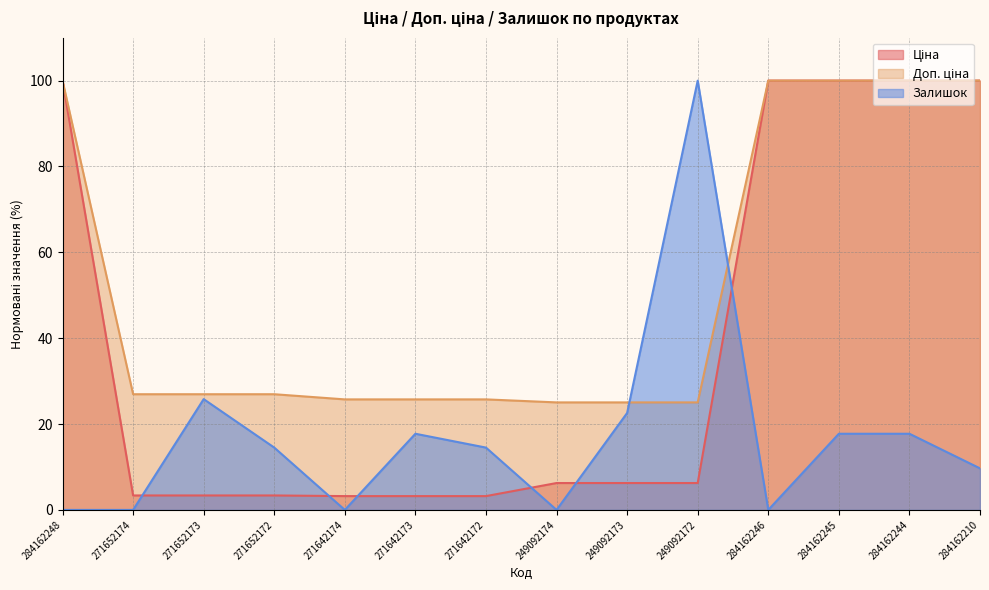

How many lines are shown in the chart?

3